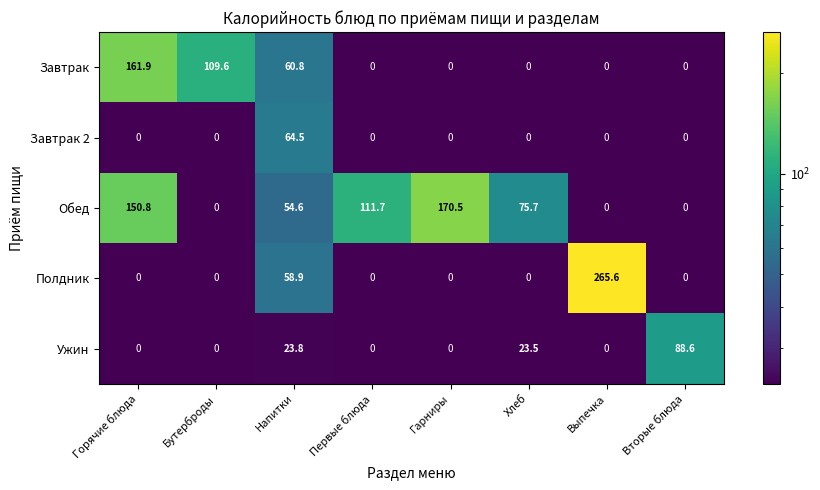

True or false: Обед has a value of 91.3 at Вторые блюда.

False